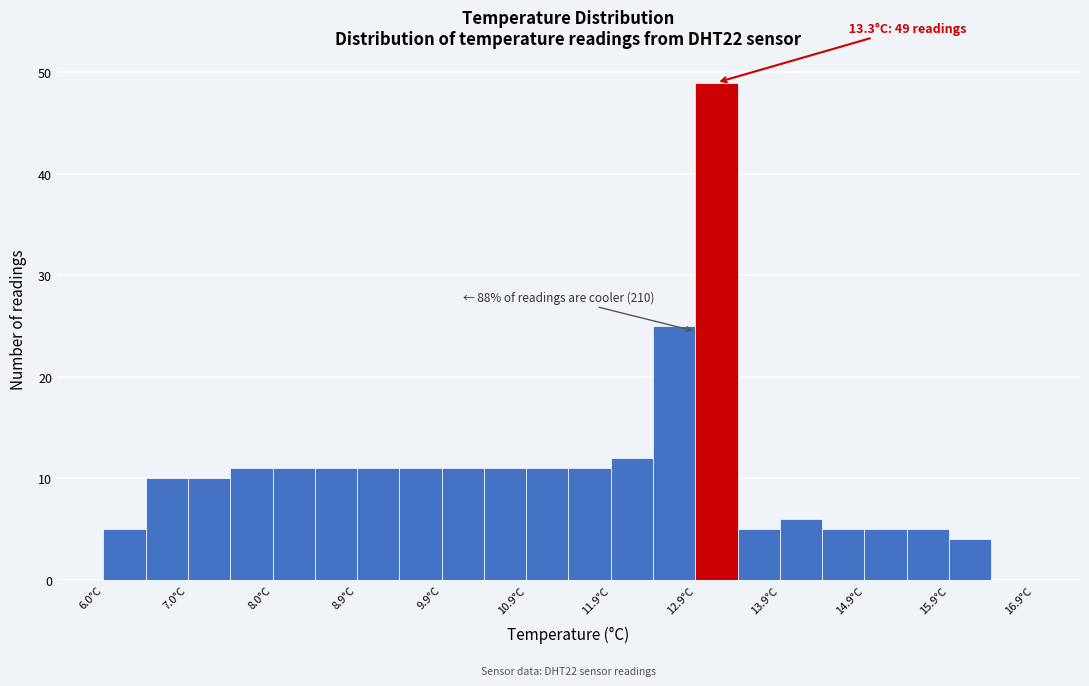

Which range on the x-axis has the tallest bar?

12.95 to 13.45